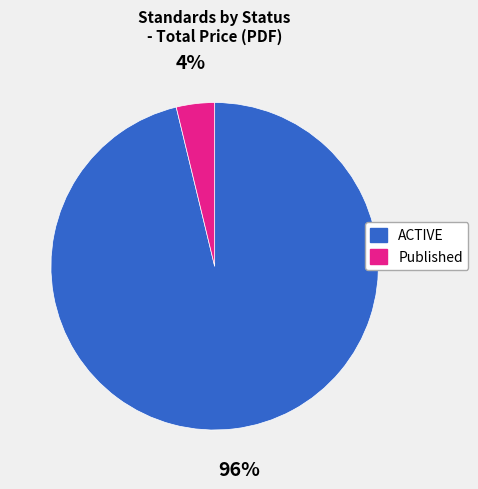

To the nearest percent, what is the average slice percentage?

50%